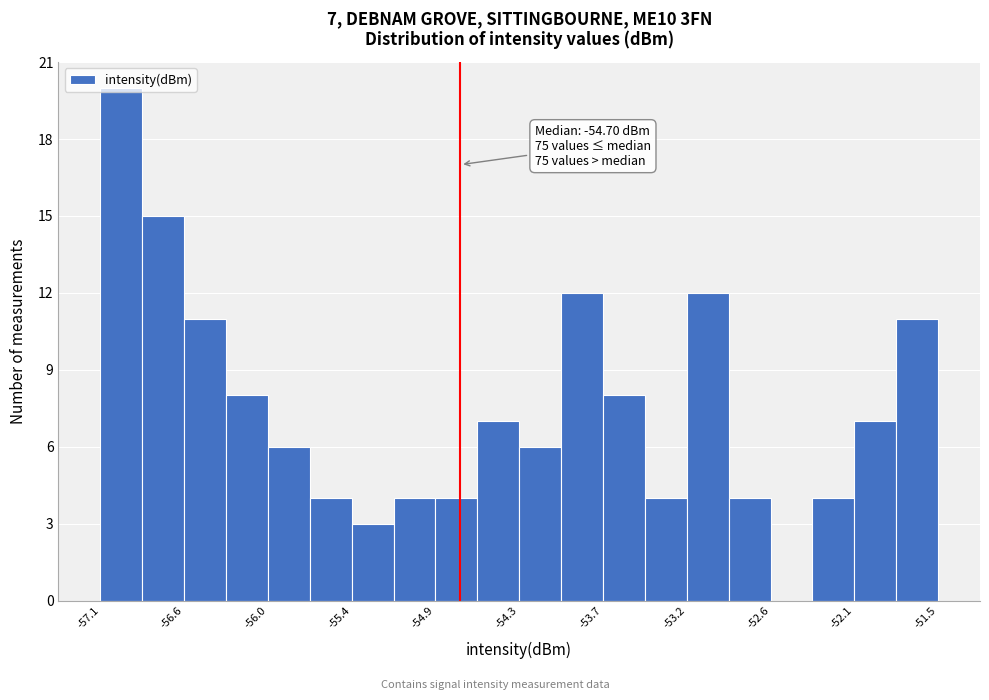

Around what value on the x-axis is the tallest bar? Give the approximate position of its centre, as read against the axis.

-57.0